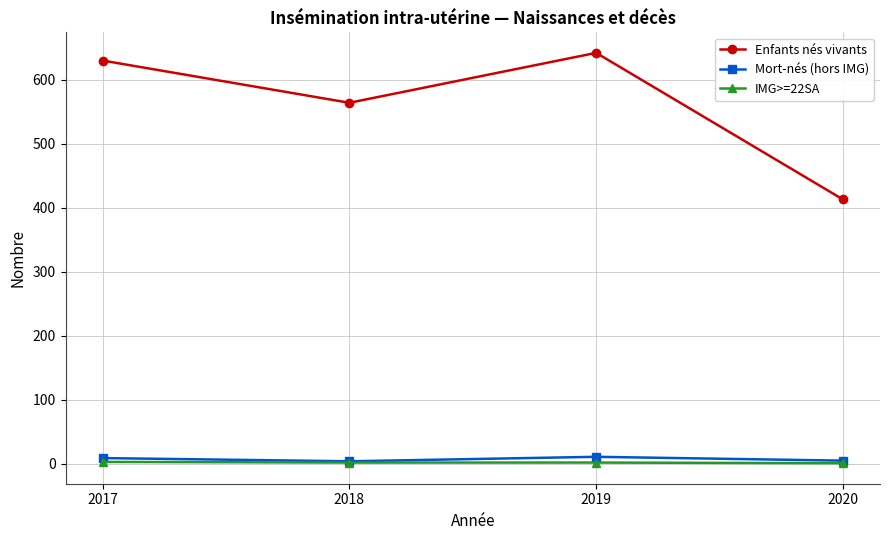

Which series has the largest total across all categories?

Enfants nés vivants